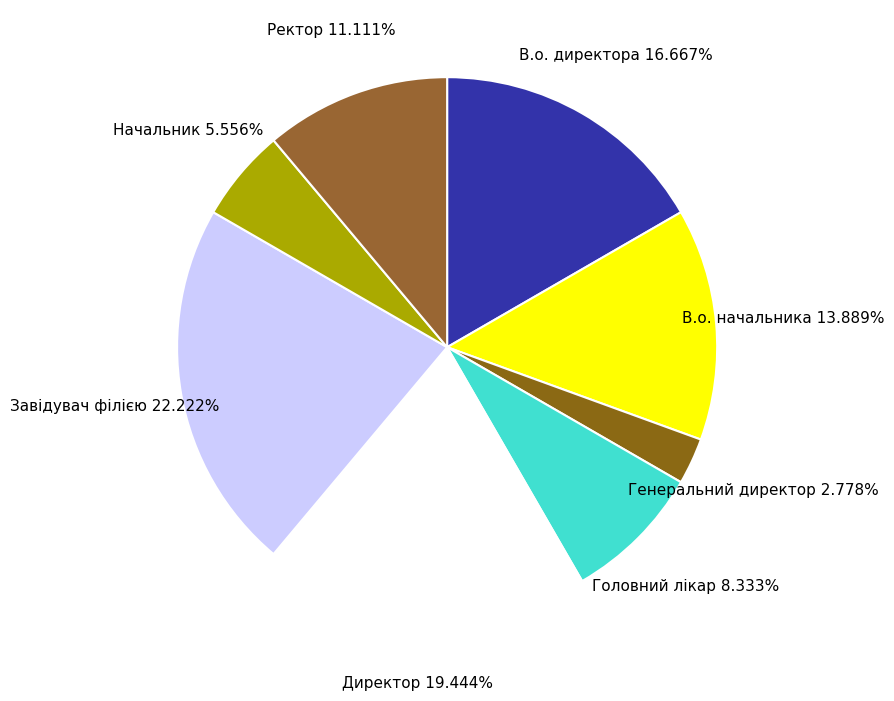

Count the number of slices in the pie.

8